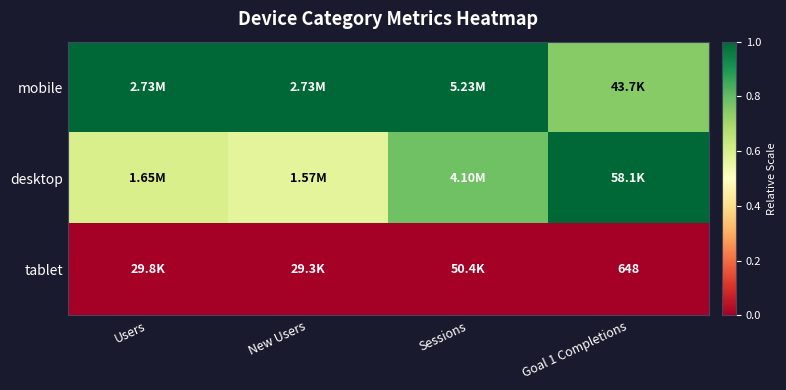

Rank the series at Sessions from lowest to highest value.

tablet, desktop, mobile